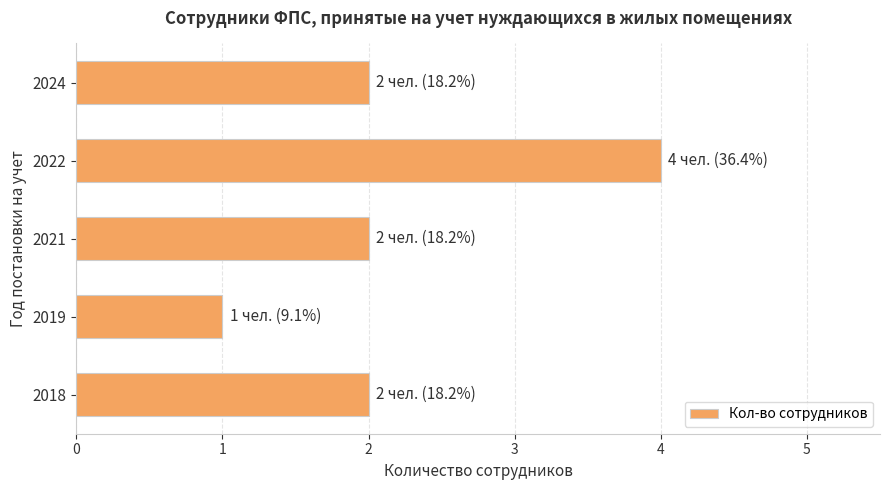

How many categories are shown in the chart?

5